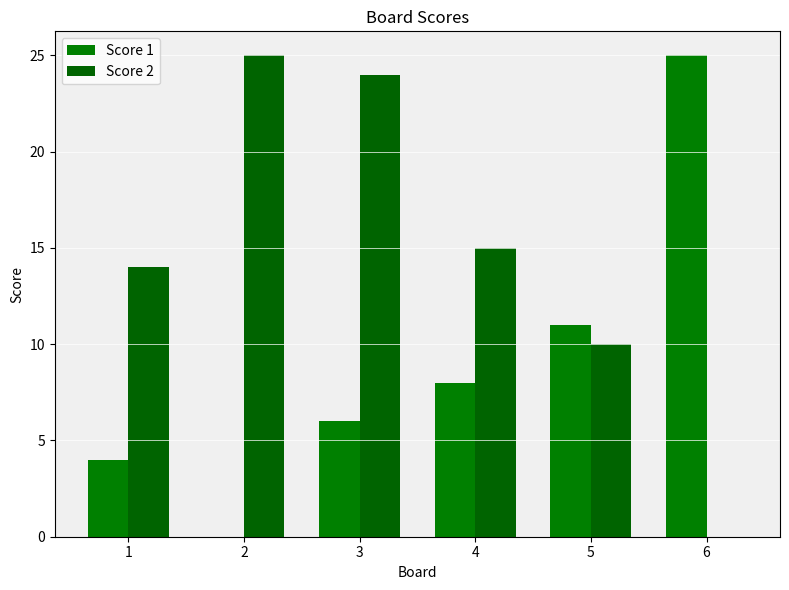

The Score 2 series shows 7 at 4. True or false?

False